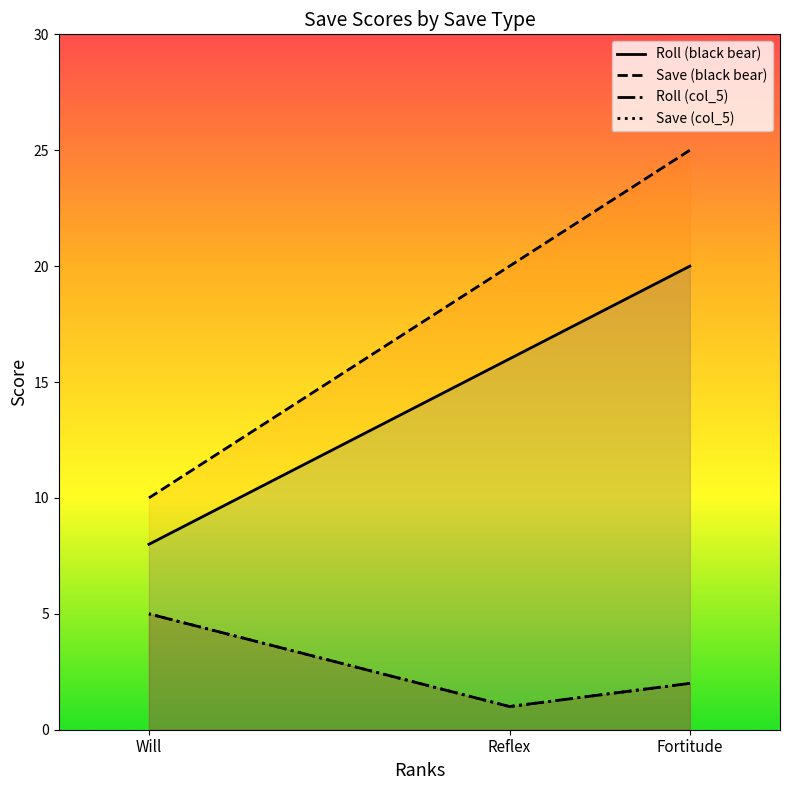

How many series are shown in this chart?

4